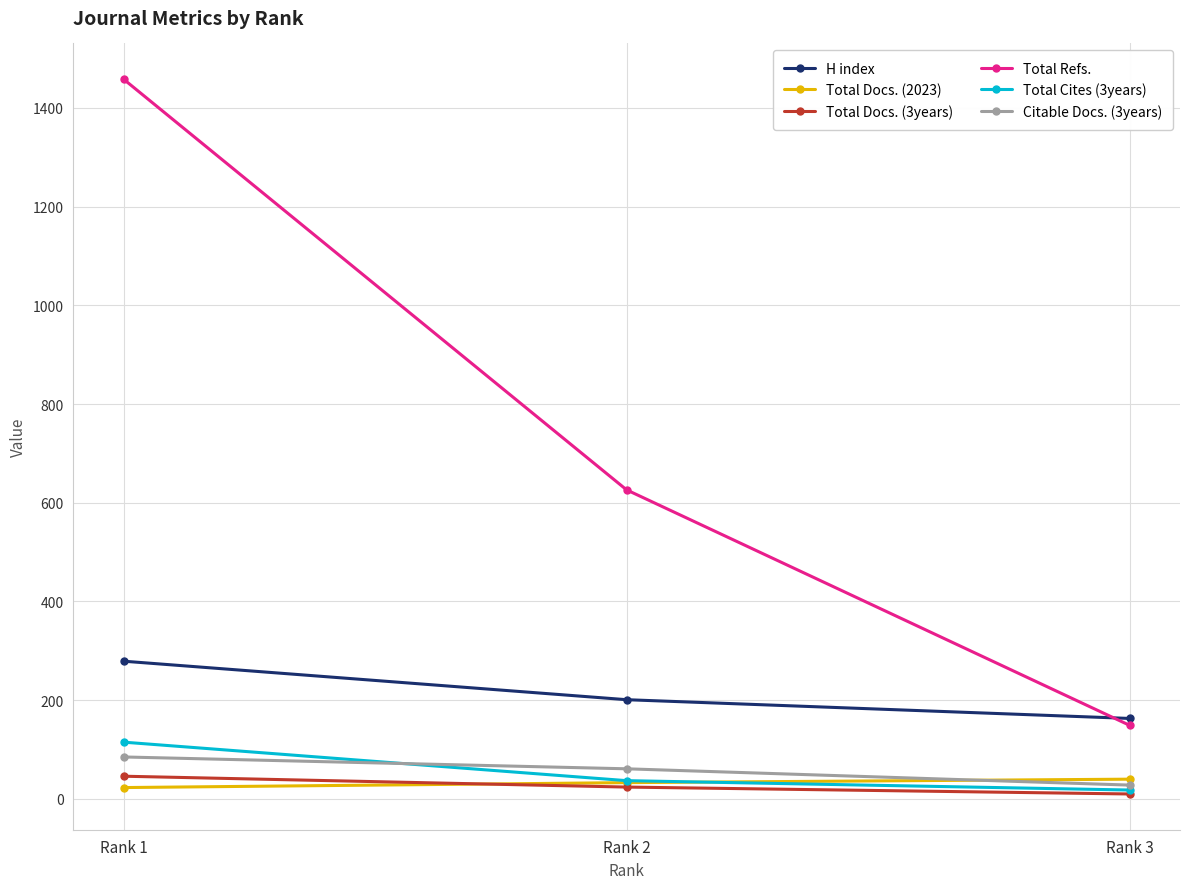

Reading right to left, list all the values displayed in this chart.

H index: 163	201	279
Total Docs. (2023): 40	33	23
Total Docs. (3years): 10	24	46
Total Refs.: 149	626	1458
Total Cites (3years): 18	37	115
Citable Docs. (3years): 28	61	85